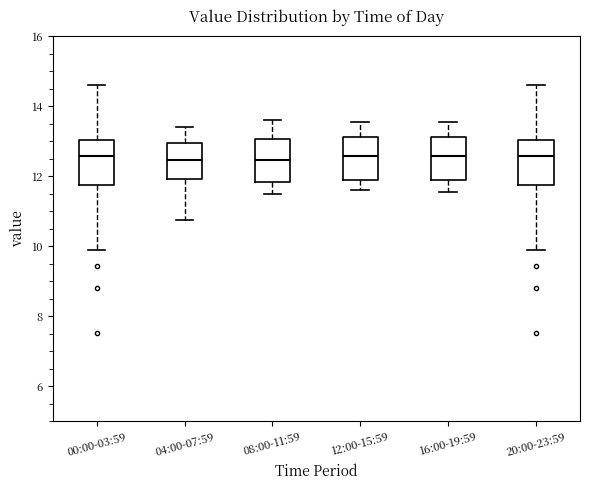

Reading left to right, transcribe this box plot: for each box, give where its median line is, the range the box spans, and where its two whiskers end, as read against the y-axis. The values are not printed on the chart, so give them approximately, as read against the axis.

00:00-03:59: median 12.6, box 11.8 to 13.0, whiskers 10.0 to 14.6
04:00-07:59: median 12.4, box 12.0 to 13.0, whiskers 10.8 to 13.4
08:00-11:59: median 12.4, box 11.8 to 13.0, whiskers 11.6 to 13.6
12:00-15:59: median 12.6, box 11.8 to 13.2, whiskers 11.6 to 13.6
16:00-19:59: median 12.6, box 11.8 to 13.2, whiskers 11.6 to 13.6
20:00-23:59: median 12.6, box 11.8 to 13.0, whiskers 10.0 to 14.6